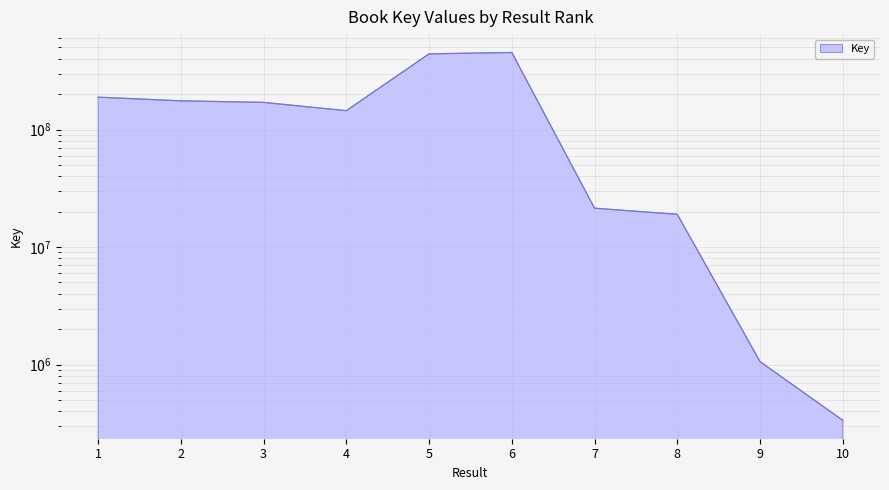

What is the sum of all values?

1615561251